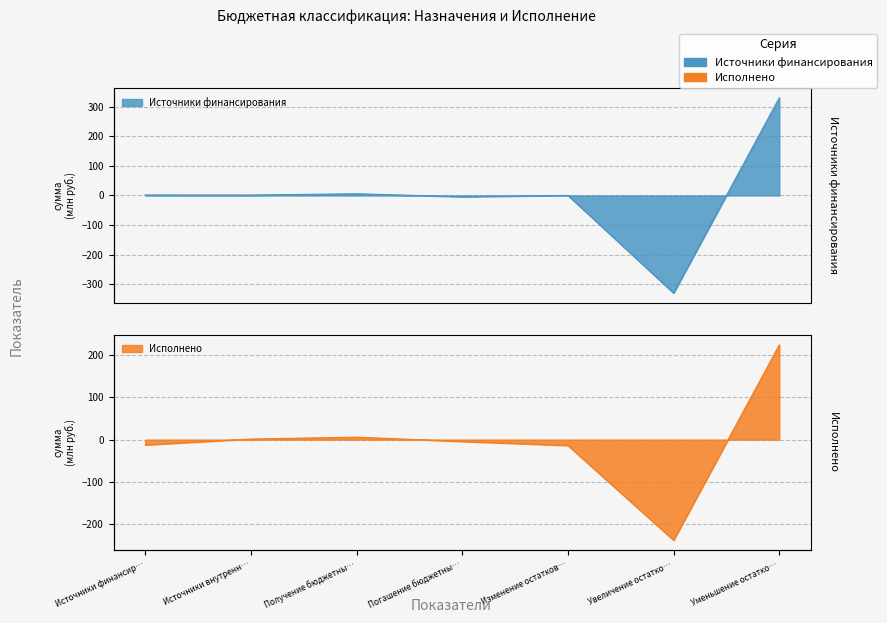

How many values in Исполнено are above zero?

3